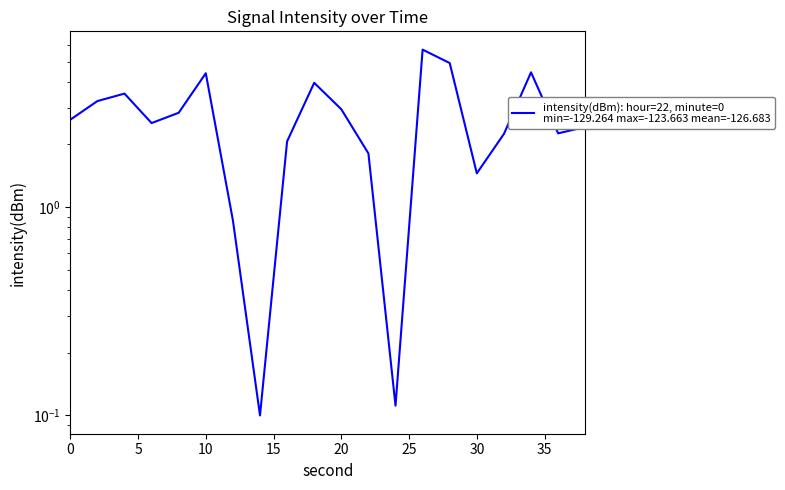

How many points are lower than both their immediate neighbors (excluding endpoints)?

5